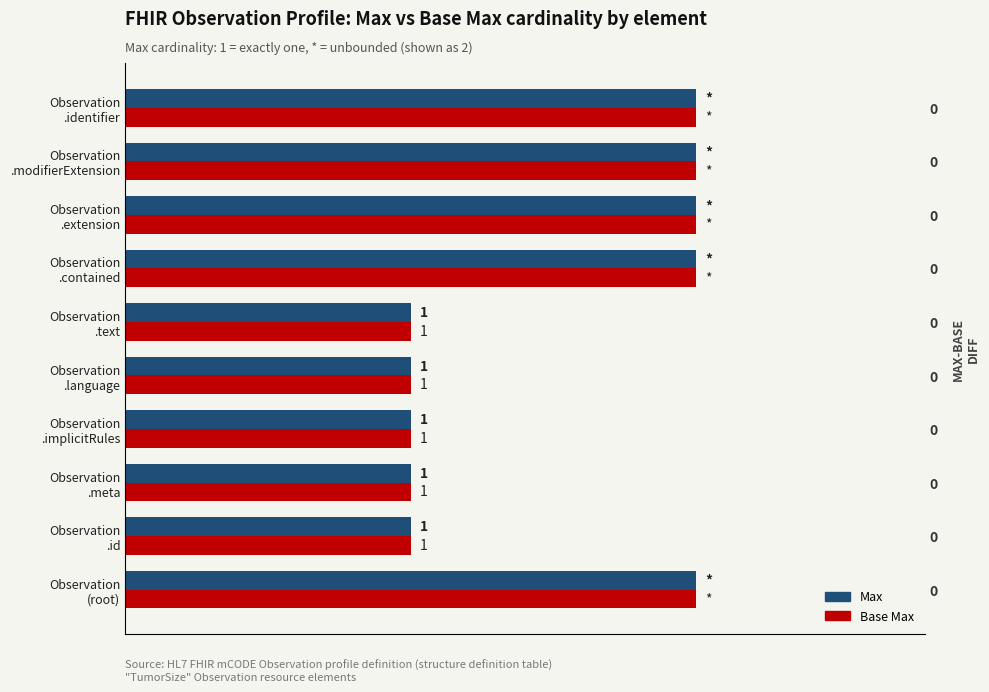

What is the sum of all Max values?

15